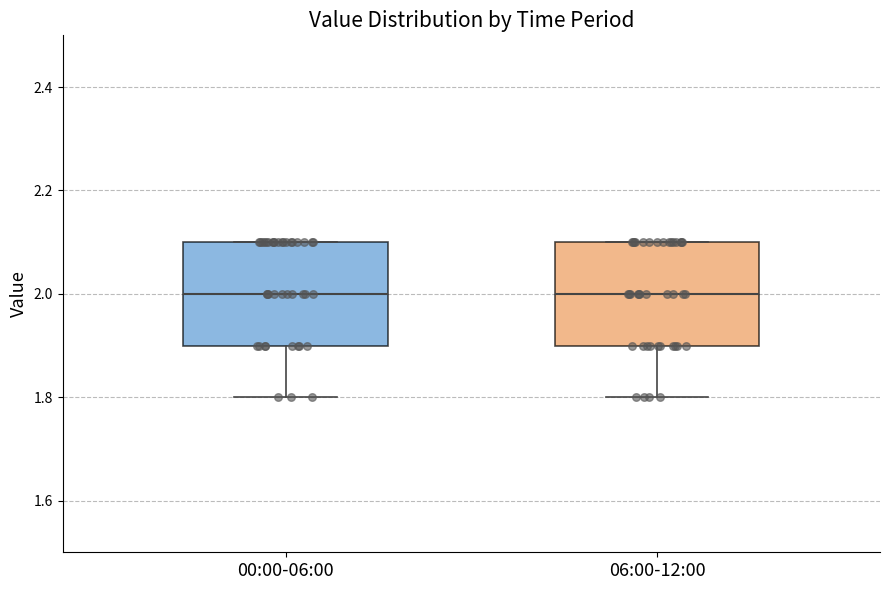

Reading left to right, read every box against the y-axis: the position of its median line, the range the box covers, and the ends of its whiskers. The values are not printed on the chart, so give them approximately, as read against the axis.

00:00-06:00: median 2.0, box 1.9 to 2.1, whiskers 1.8 to 2.1
06:00-12:00: median 2.0, box 1.9 to 2.1, whiskers 1.8 to 2.1